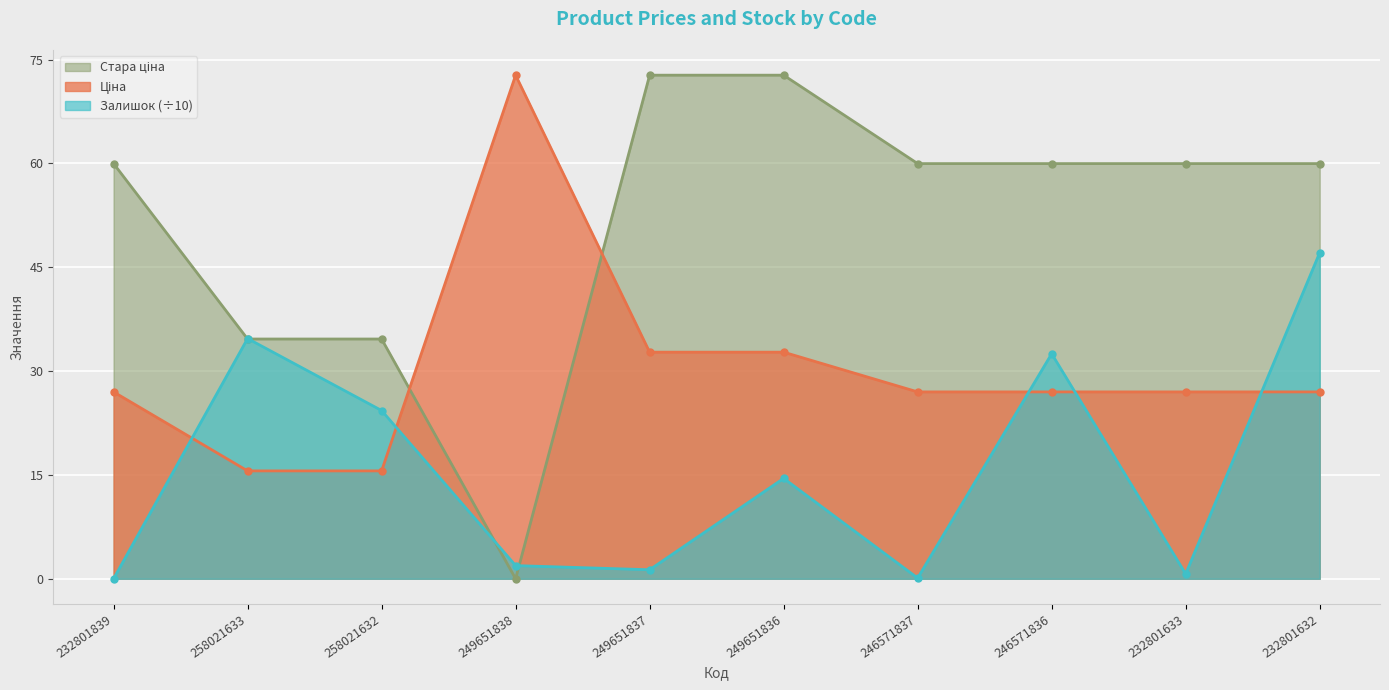

At which category does the chart reach its peak across all series?

249651838